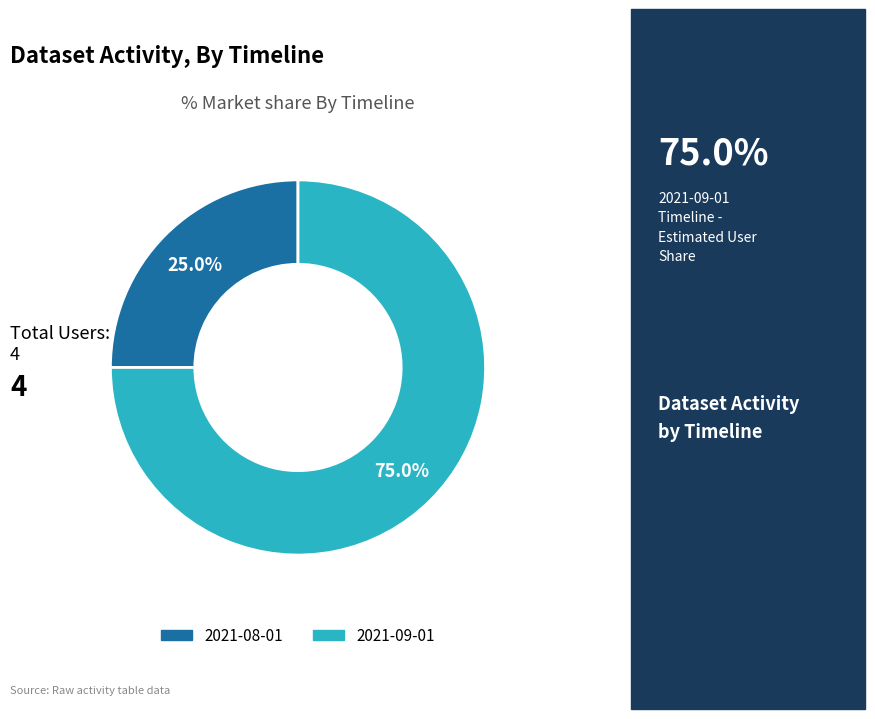

Is there a majority slice in this chart?

Yes